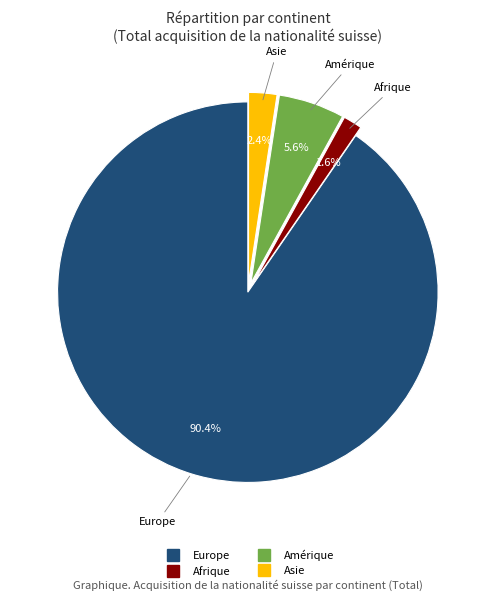

Rank the categories by value from highest to lowest.

Europe, Amérique, Asie, Afrique